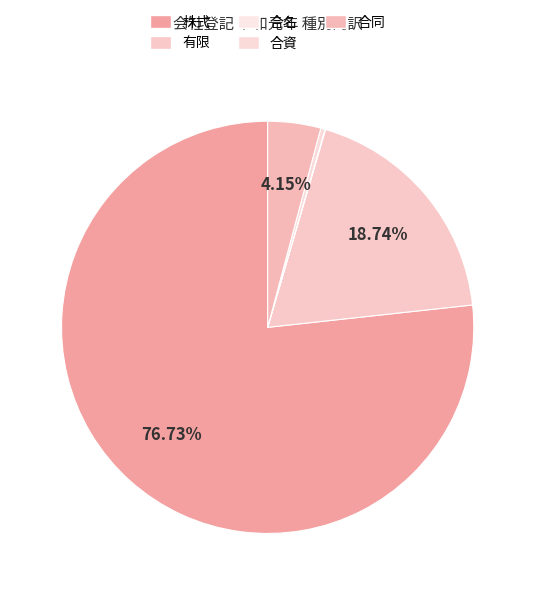

Is it true that 合同 is 4% of the pie?

True